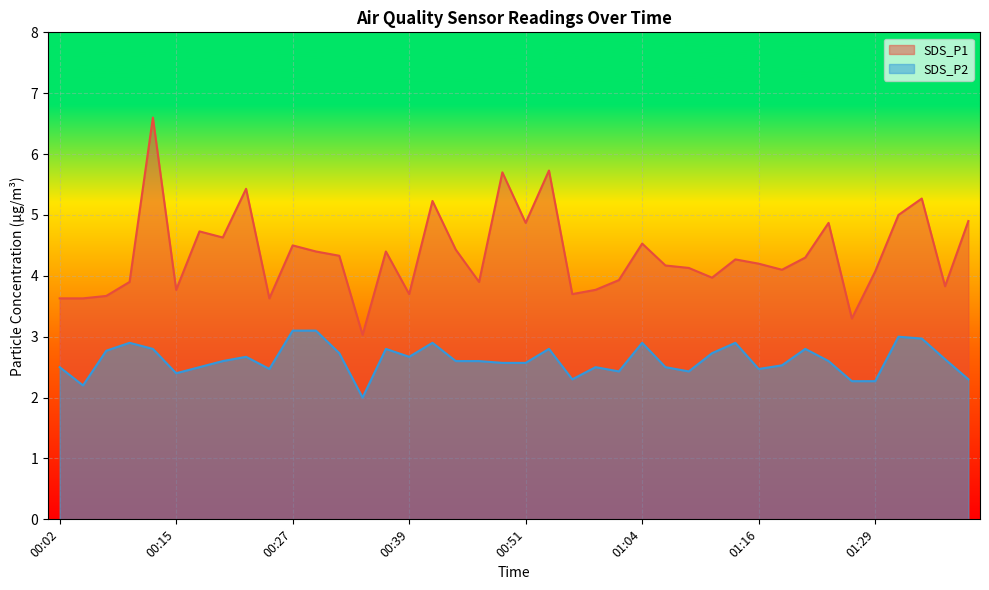

What is the sum of the SDS_P2 values at 00:24 and 00:05?

4.7